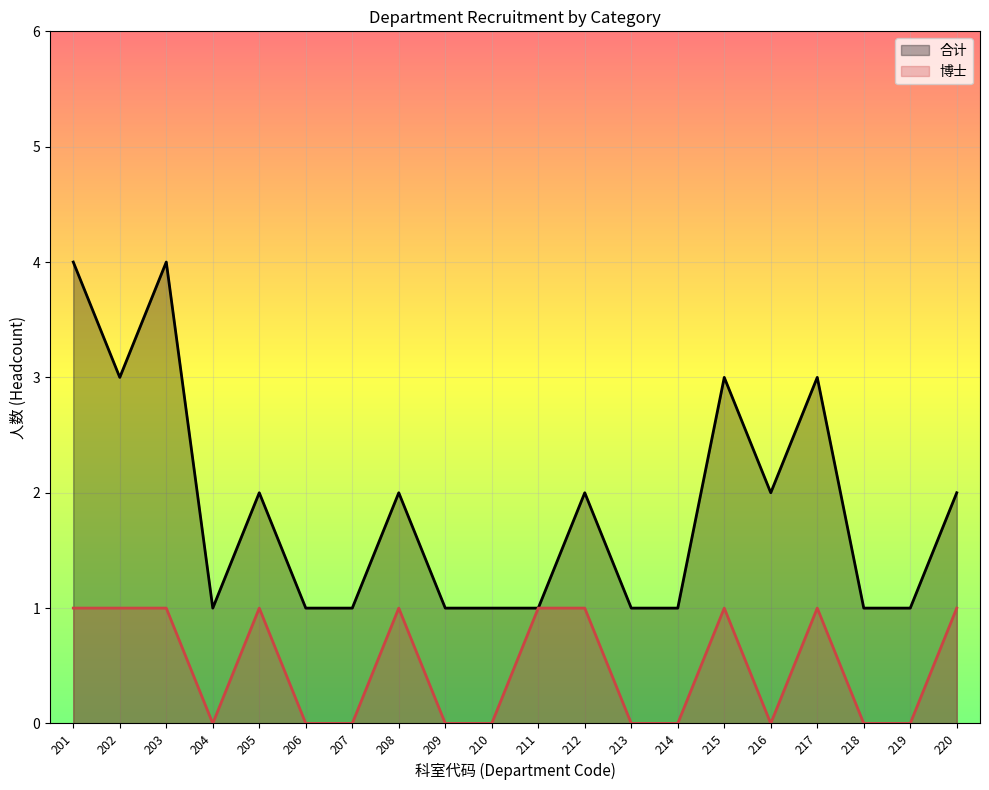

List the labels in order of 合计 value, largest first.

201, 203, 202, 215, 217, 205, 208, 212, 216, 220, 204, 206, 207, 209, 210, 211, 213, 214, 218, 219